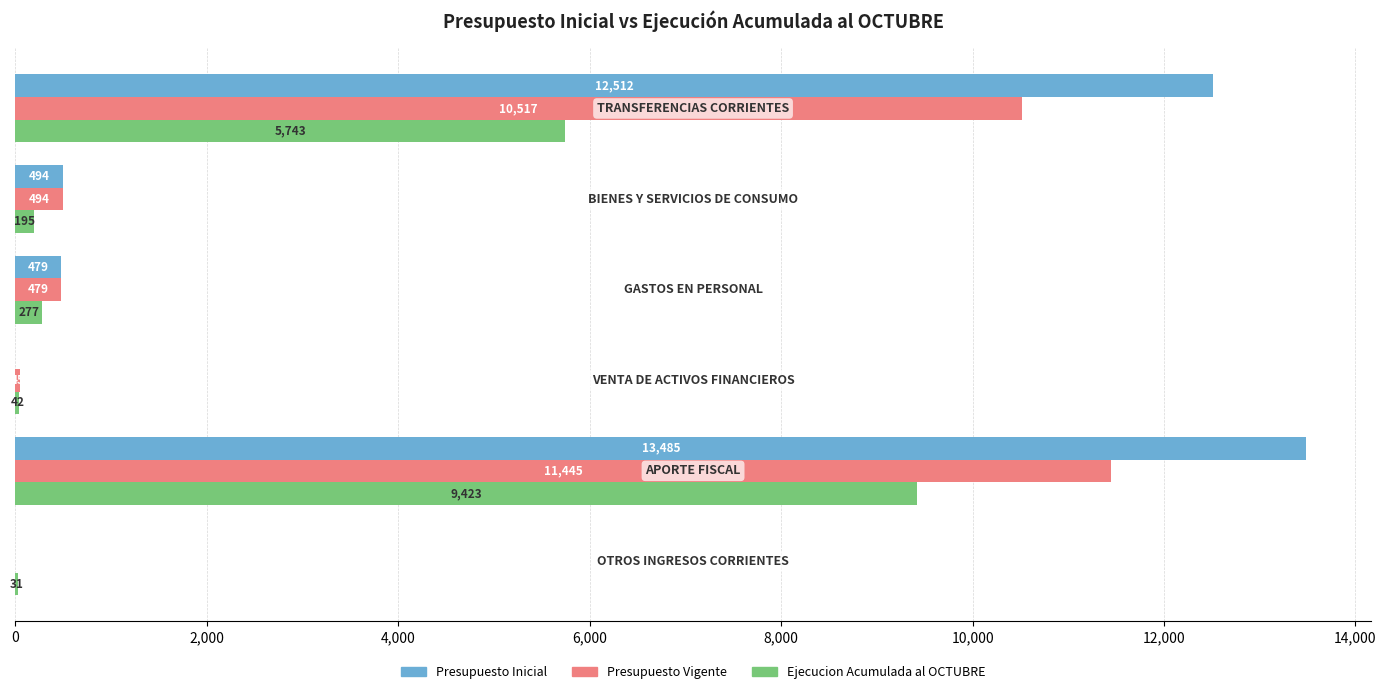

Which series has the widest spread of values?

Presupuesto Inicial